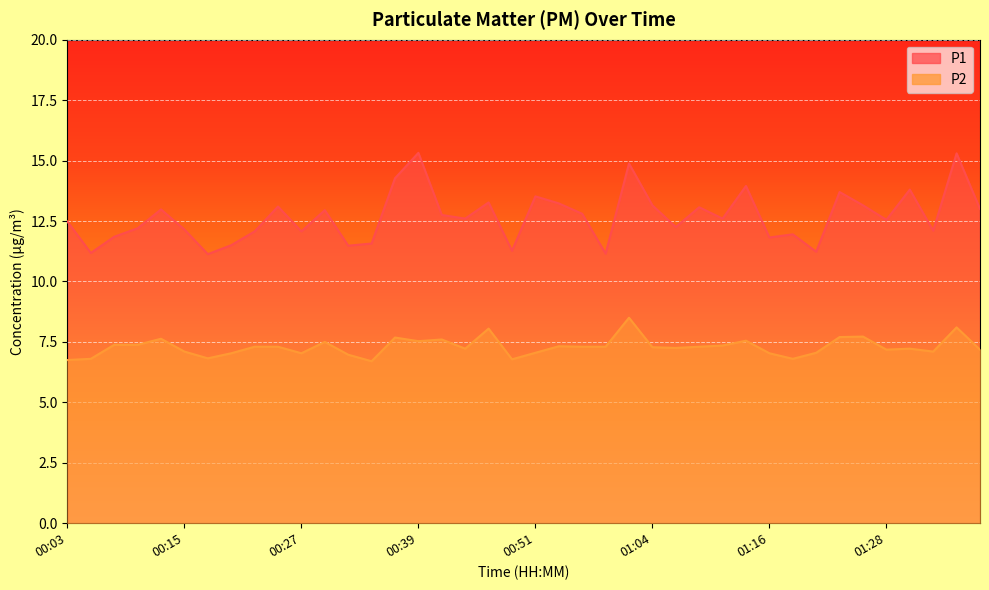

At how many categories does at least one series exceed 9?

40